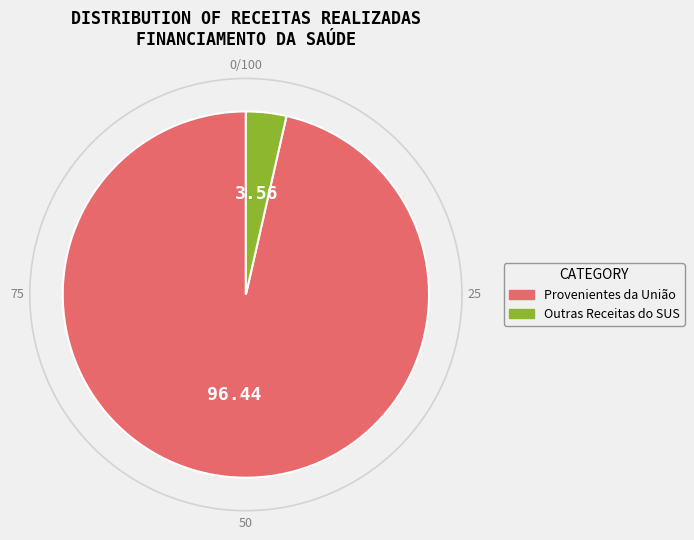

Rank the categories by value from highest to lowest.

Provenientes da União, Outras Receitas do SUS